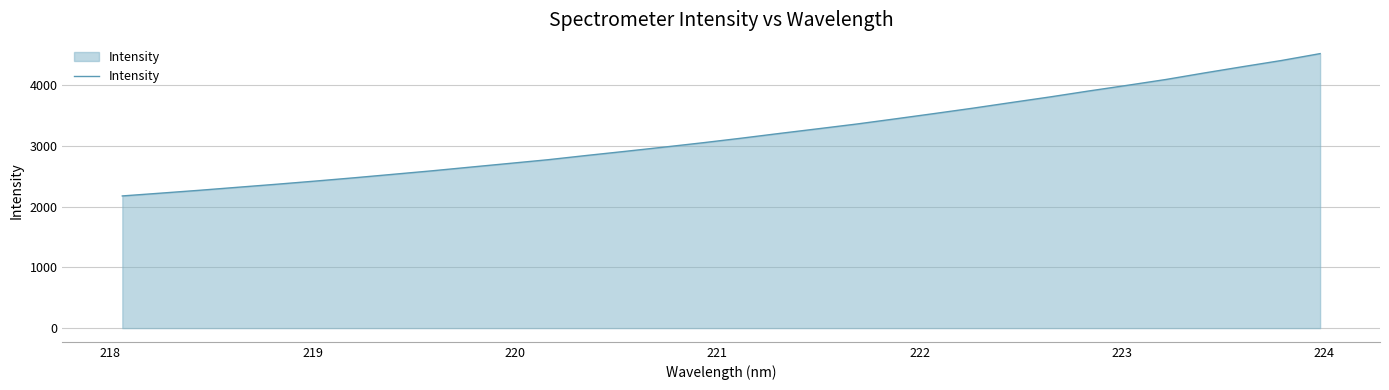

What is the smallest value displayed?

2175.3